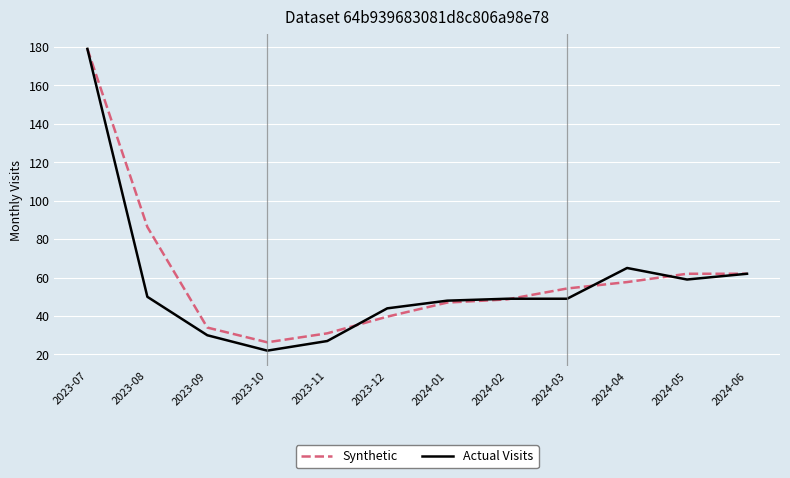

Does the chart display data point markers on the line(s)?

No